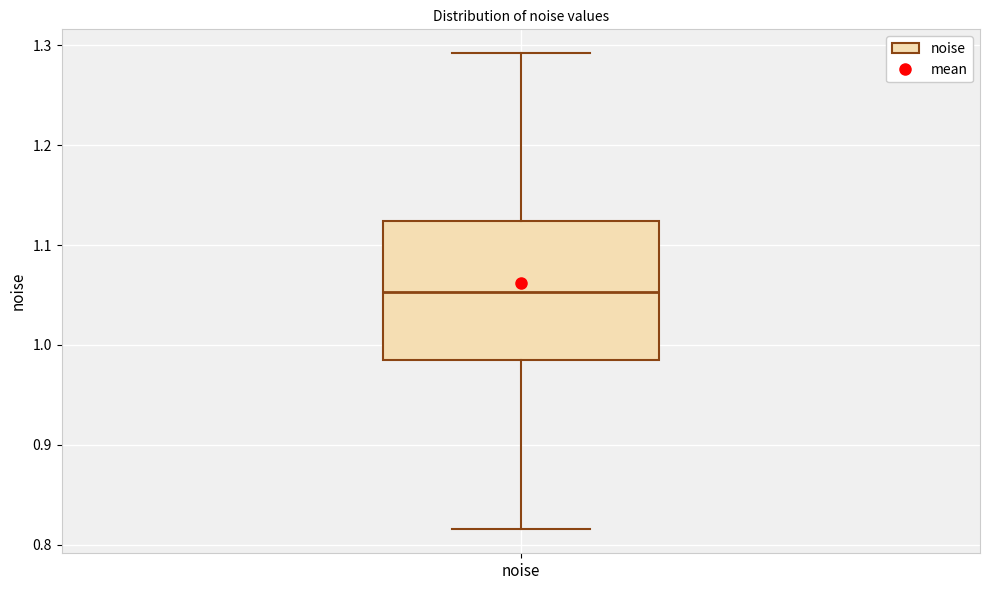

Read this box plot against the y-axis: the position of the median line, the range covered by the box, and the ends of both whiskers. The values are not printed on the chart, so give them approximately, as read against the axis.

median 1.05, box 0.98 to 1.12, whiskers 0.82 to 1.29